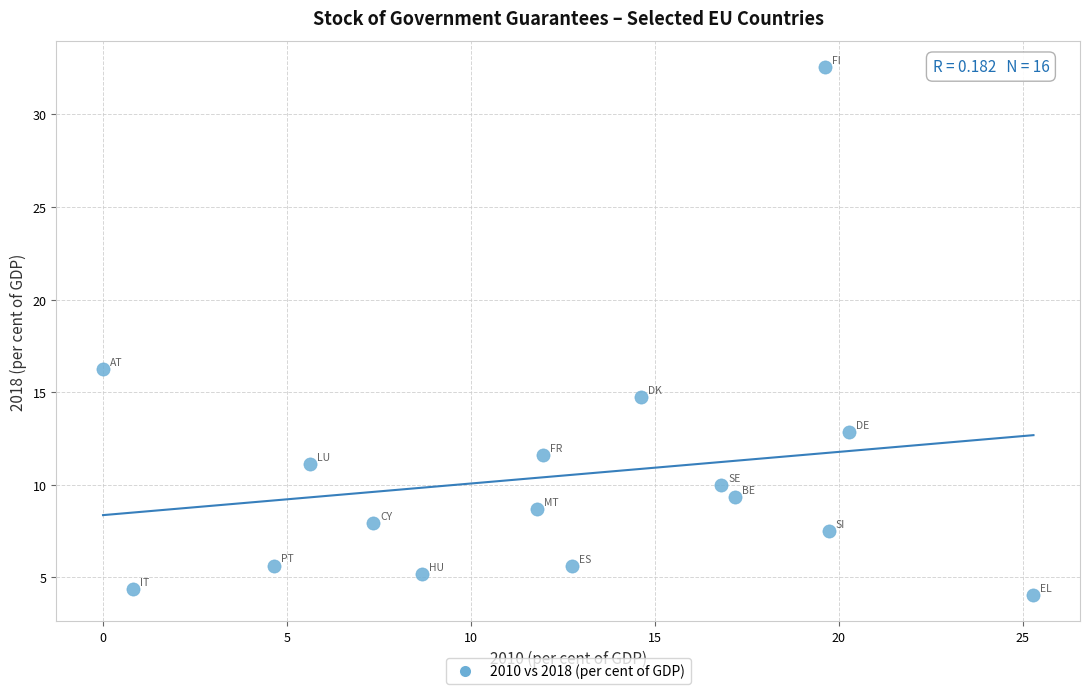

What Y value in the scatter plot is closest to 18?

16.3